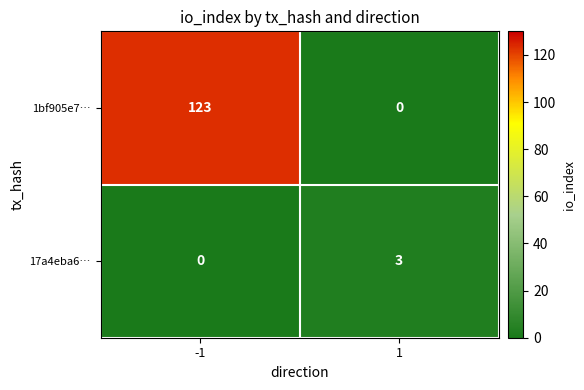

Read the 1bf905e7… value at -1, to the nearest 5.

125